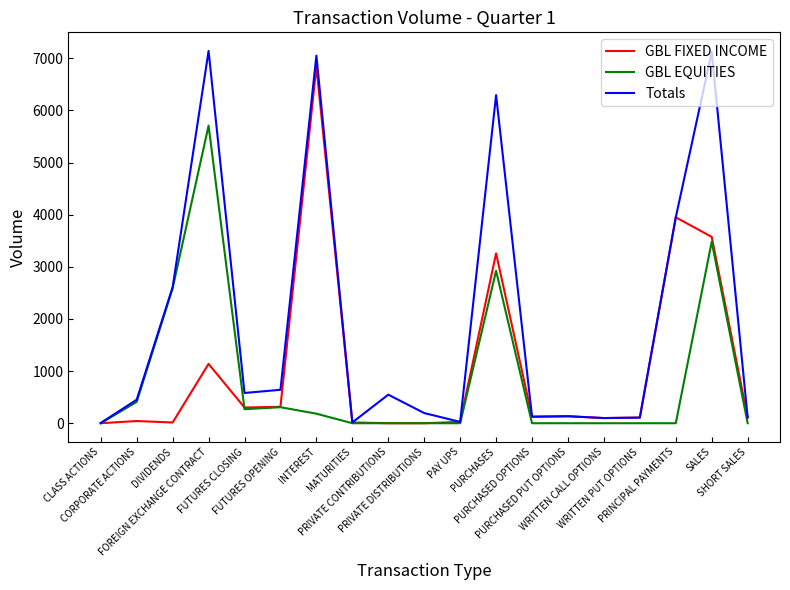

Which series has the largest range (max minus min)?

Totals